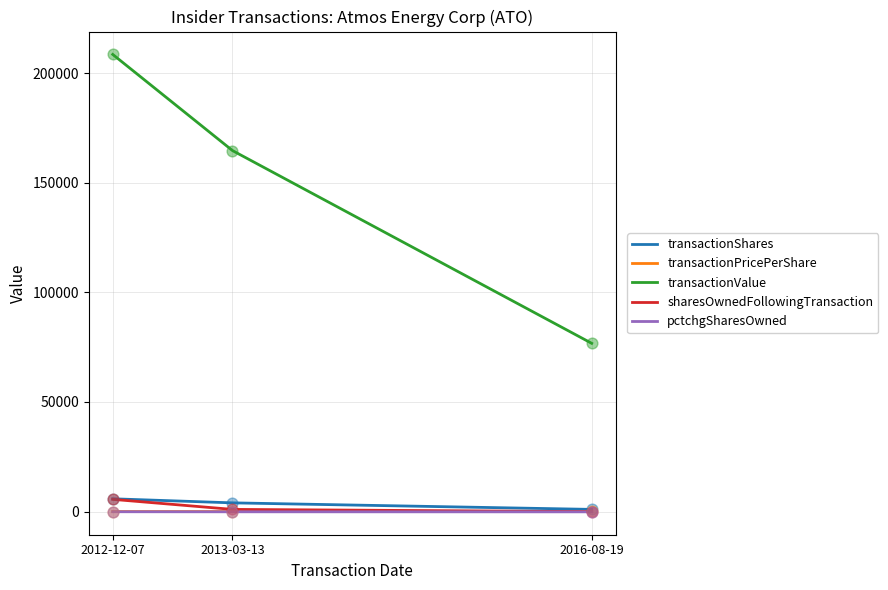

Between 2013-03-13 and 2016-08-19, which series saw the biggest shift?

transactionValue